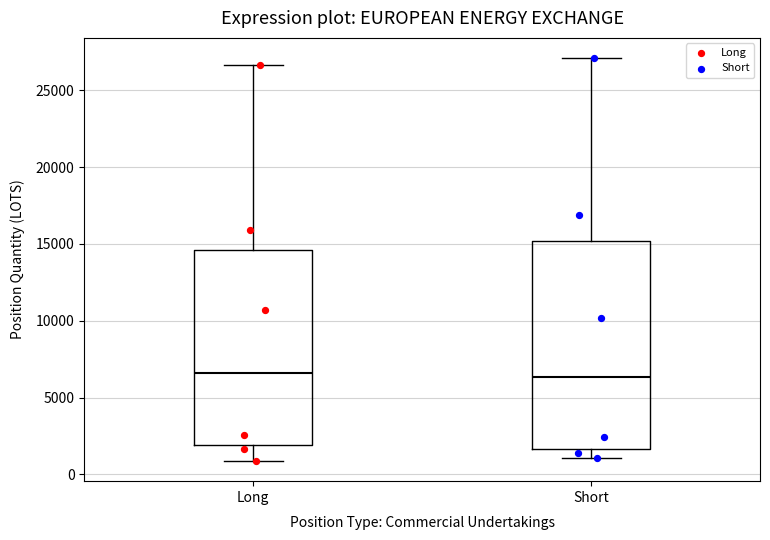

Reading left to right, read every box against the y-axis: the position of its median line, the range the box covers, and the ends of its whiskers. The values are not printed on the chart, so give them approximately, as read against the axis.

Long: median 6500, box 2000 to 14500, whiskers 1000 to 26500
Short: median 6500, box 1500 to 15000, whiskers 1000 to 27000